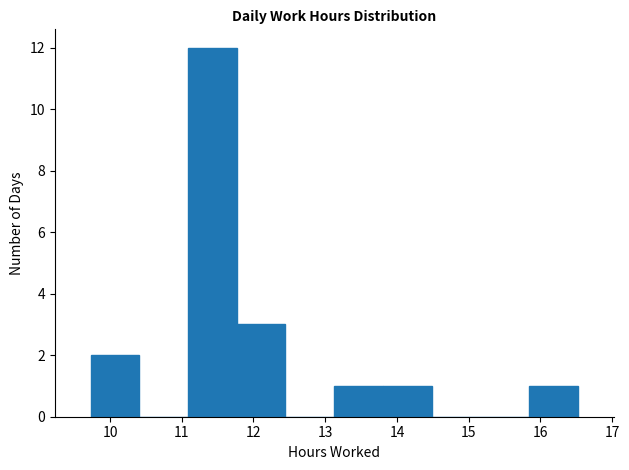

What is the height of the bar covering 9.7 to 10.4 on the x-axis? Neither the bar edges nor the heights are printed on the chart, so give them approximately, as read against the axes.

2